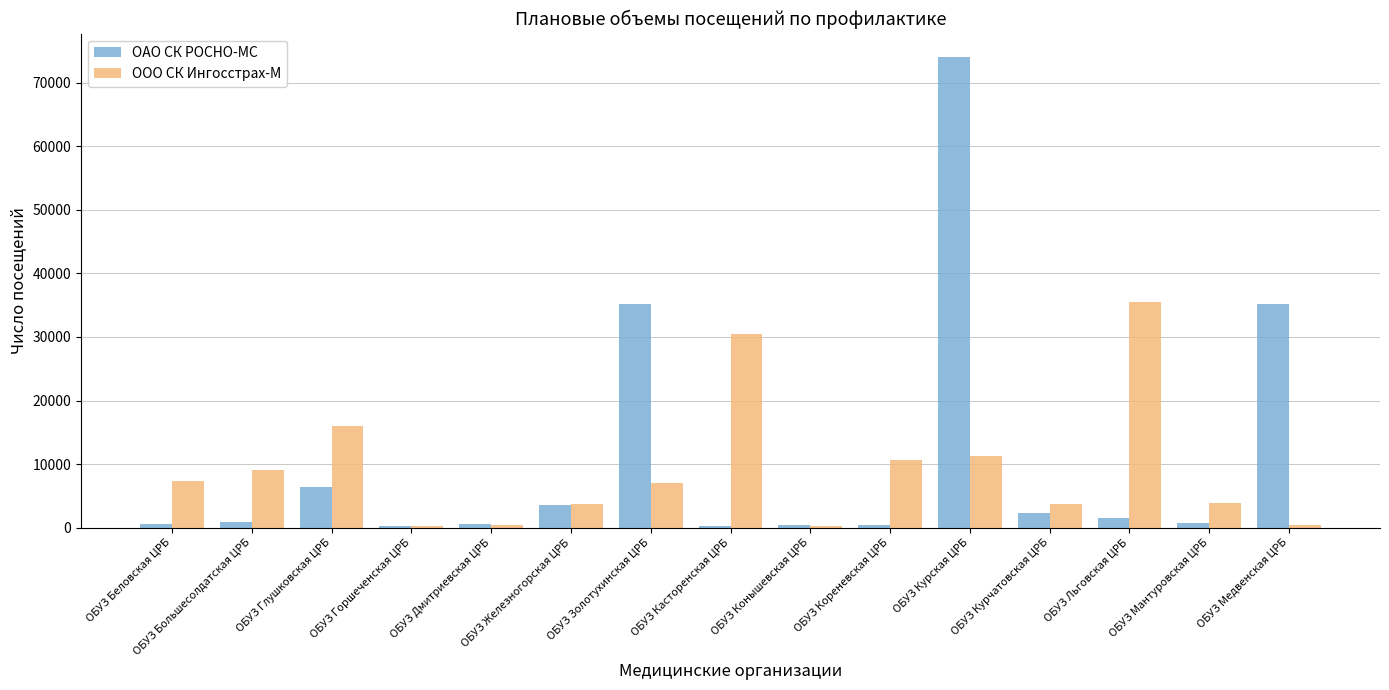

Read the ОАО СК РОСНО-МС value at ОБУЗ Конышевская ЦРБ.

450